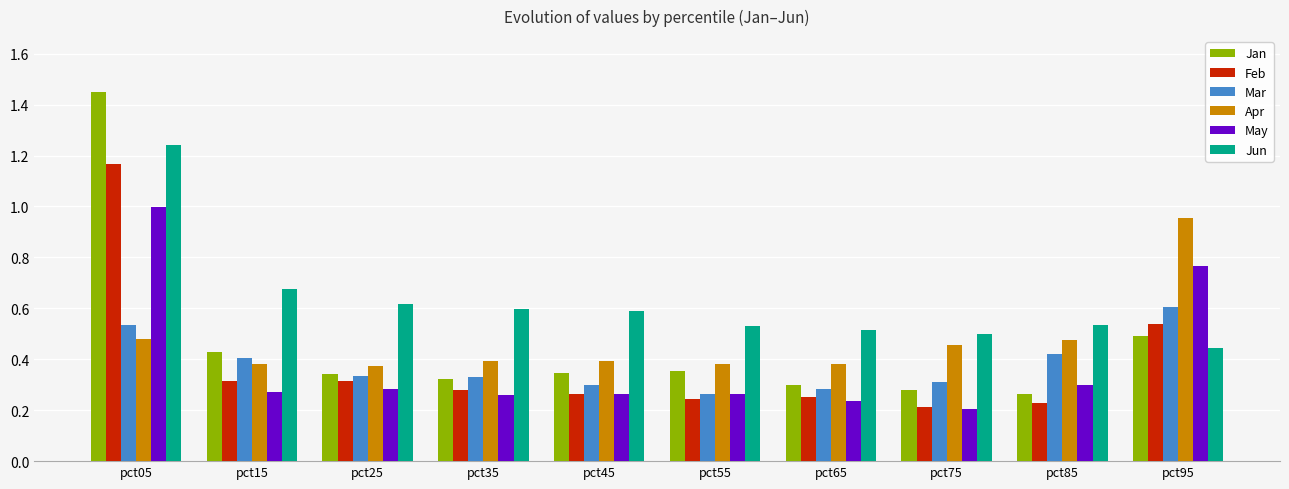

Which category has the highest value in the Jun series?

pct05